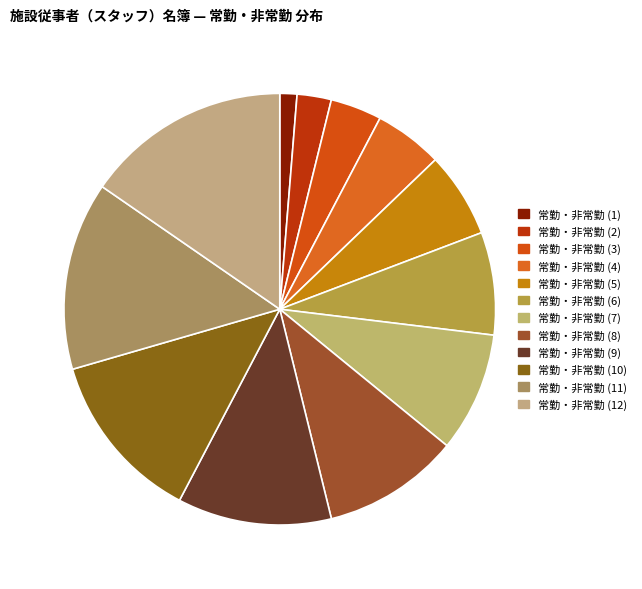

Is it true that 常勤・非常勤 (5) is 6% of the pie?

True